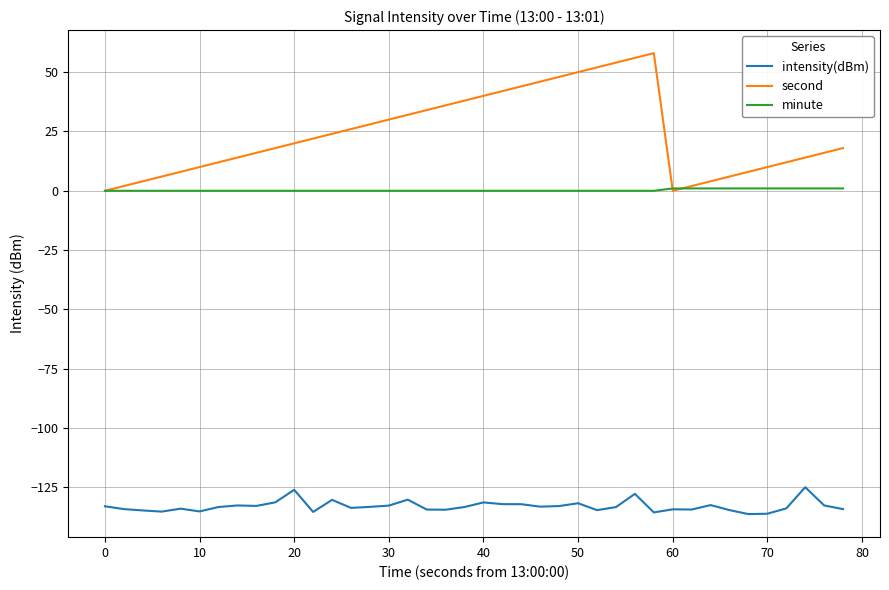

What are all the series names shown in the legend?

intensity(dBm), second, minute